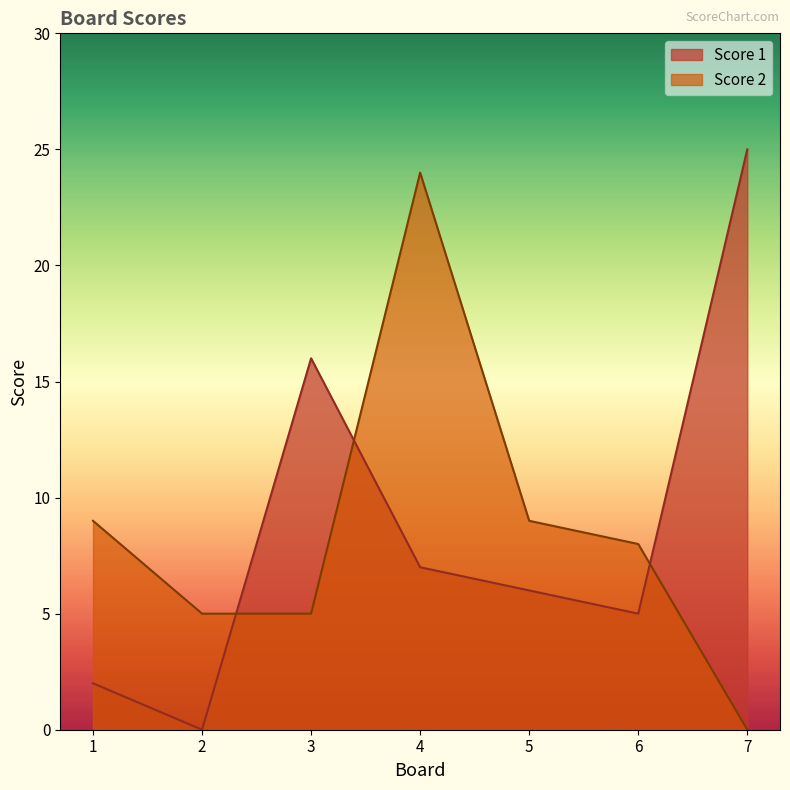

How many positive values does the Score 1 series have?

6